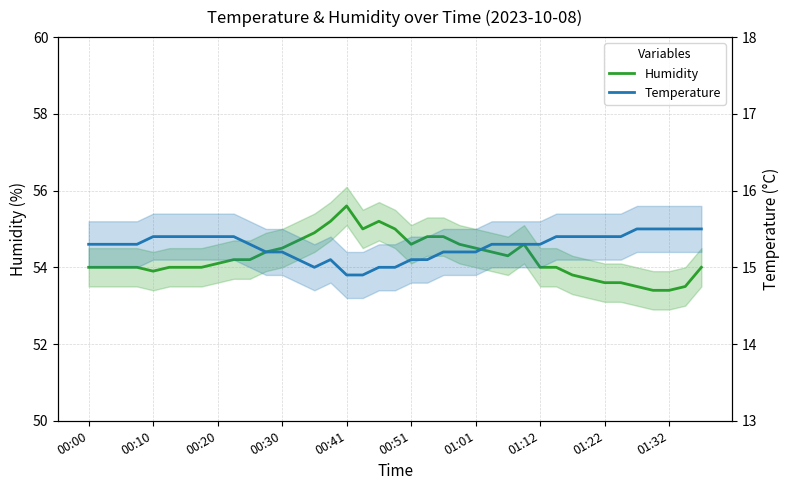

Does the chart have visible grid lines?

Yes